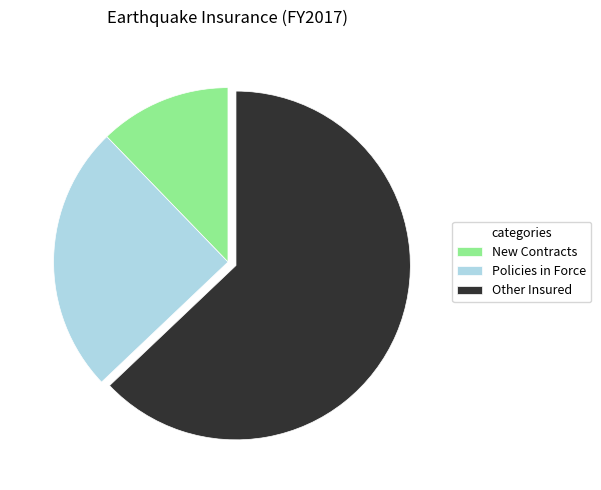

Count the number of slices in the pie.

3